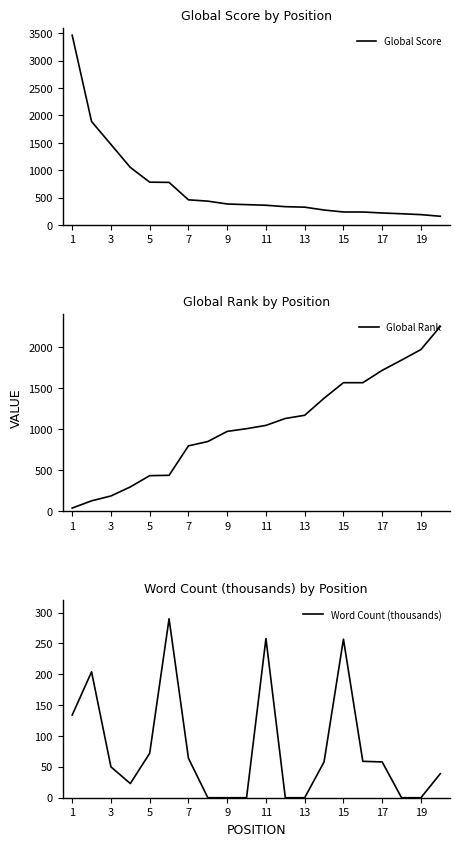

What are all the series names shown in the legend?

Global Score, Global Rank, Word Count (thousands)